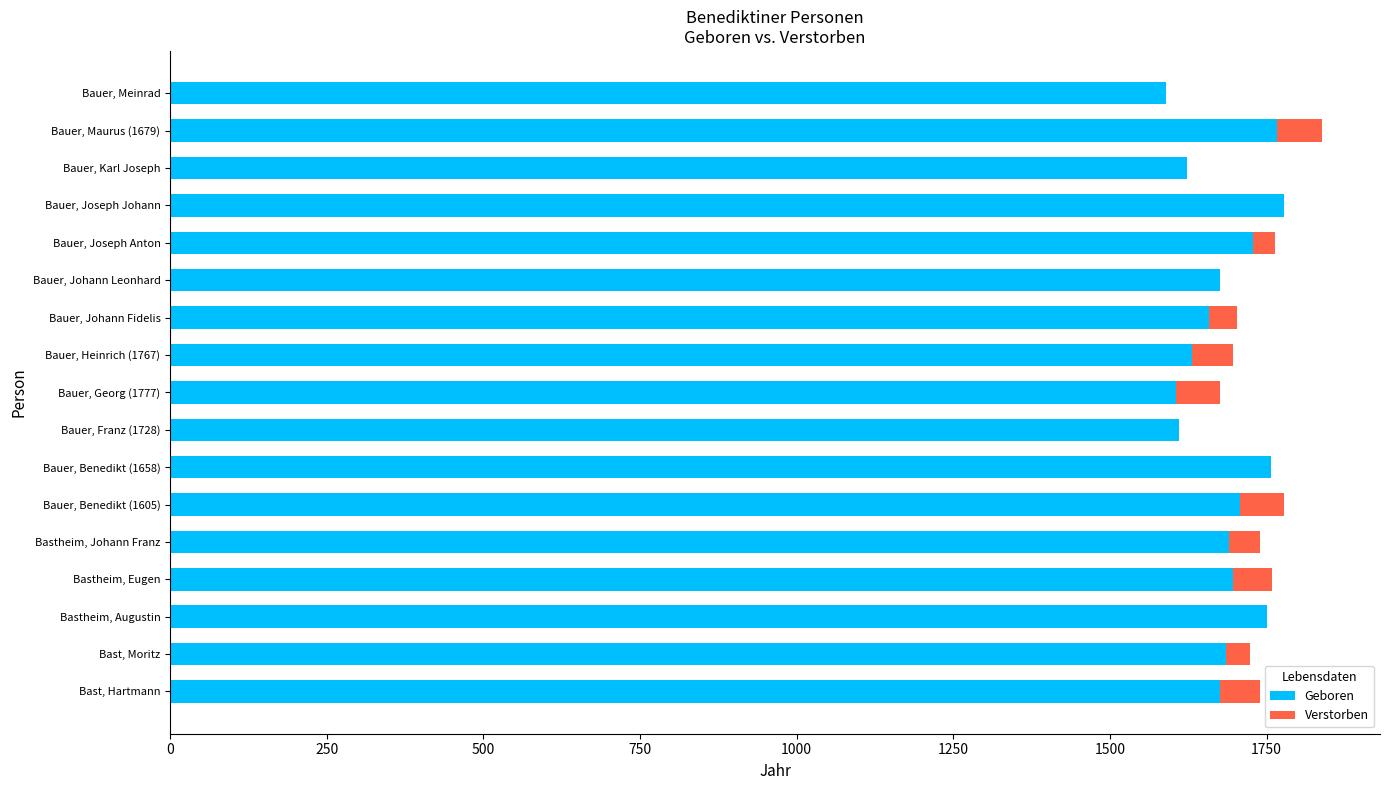

Is it true that Geboren equals 1728 at Bauer, Joseph Anton?

True